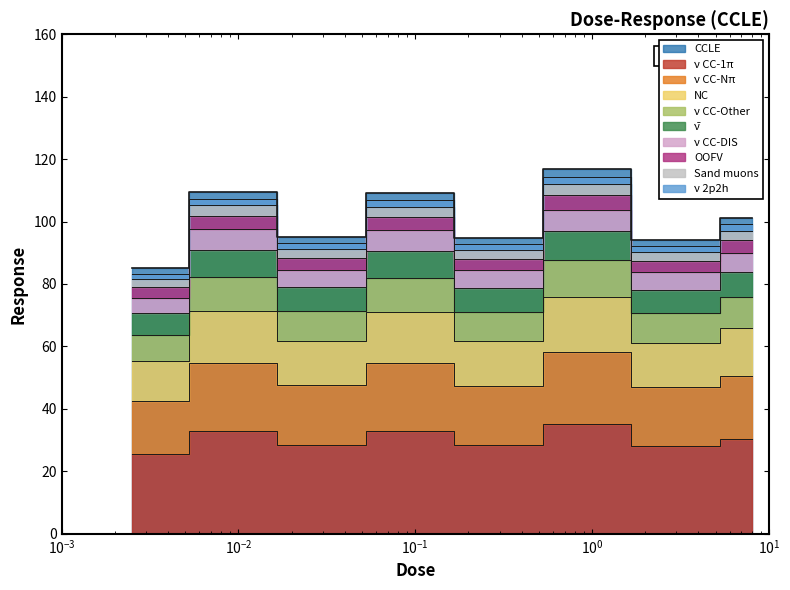

The chart shows a value of 23.4 at 2.53. True or false?

False